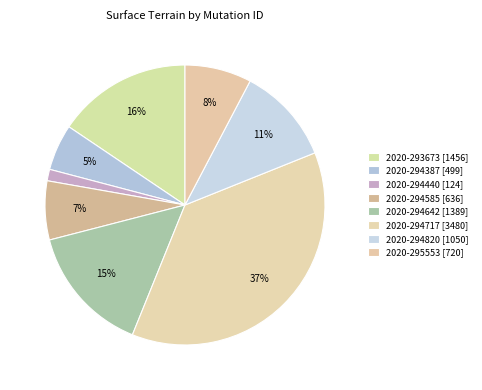

Rank the categories by value from highest to lowest.

2020-294717, 2020-293673, 2020-294642, 2020-294820, 2020-295553, 2020-294585, 2020-294387, 2020-294440